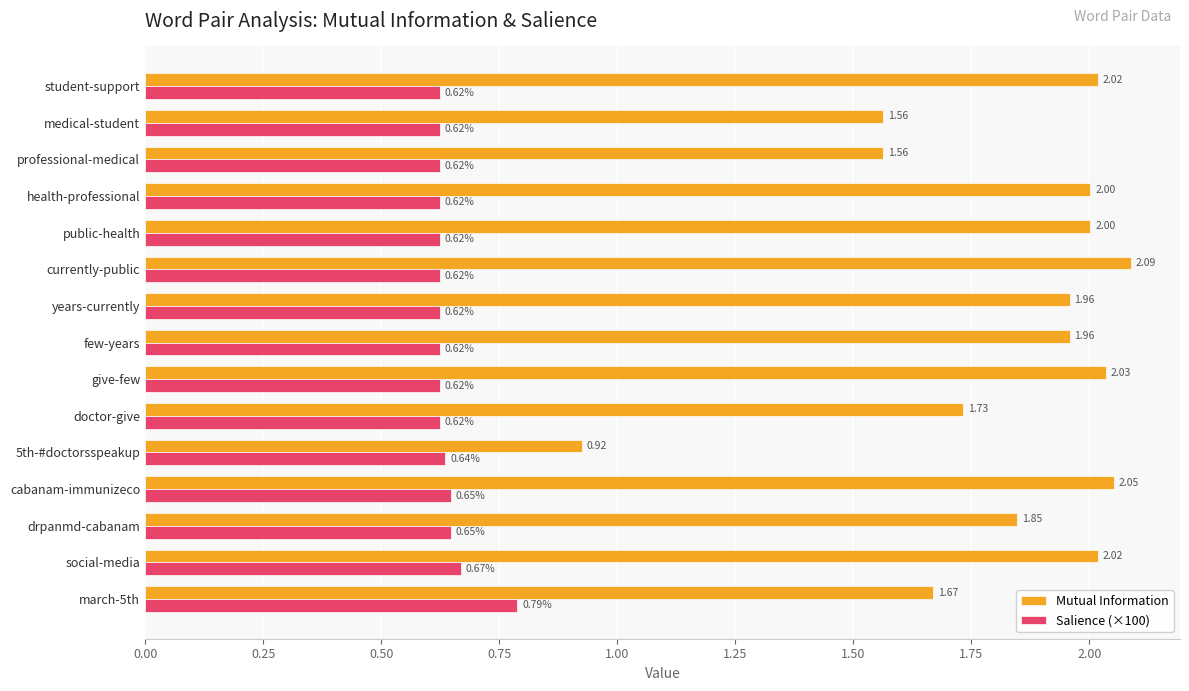

What is the difference between the Mutual Information values at give-few and 5th-#doctorsspeakup?

1.1